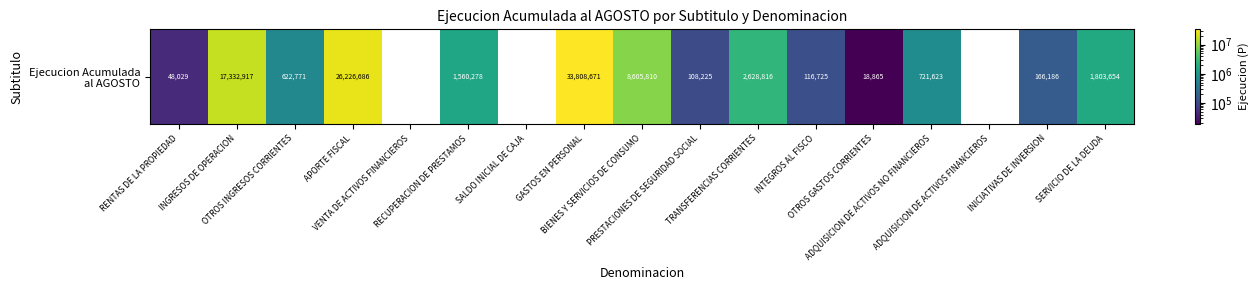

Rank the categories by value from lowest to highest.

VENTA DE ACTIVOS FINANCIEROS, SALDO INICIAL DE CAJA, ADQUISICION DE ACTIVOS FINANCIEROS, OTROS GASTOS CORRIENTES, RENTAS DE LA PROPIEDAD, PRESTACIONES DE SEGURIDAD SOCIAL, INTEGROS AL FISCO, INICIATIVAS DE INVERSION, OTROS INGRESOS CORRIENTES, ADQUISICION DE ACTIVOS NO FINANCIEROS, RECUPERACION DE PRESTAMOS, SERVICIO DE LA DEUDA, TRANSFERENCIAS CORRIENTES, BIENES Y SERVICIOS DE CONSUMO, INGRESOS DE OPERACION, APORTE FISCAL, GASTOS EN PERSONAL